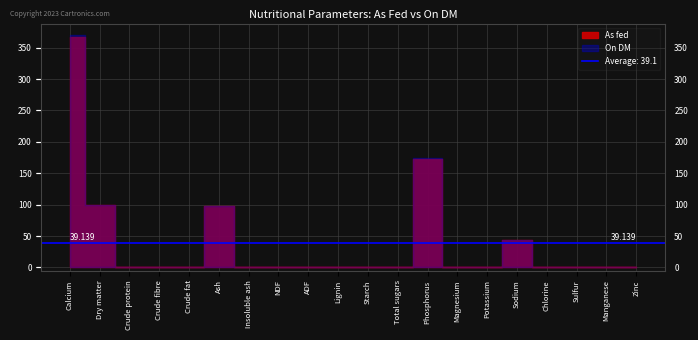

True or false: As fed has a value of 0.0 at Insoluble ash.

True